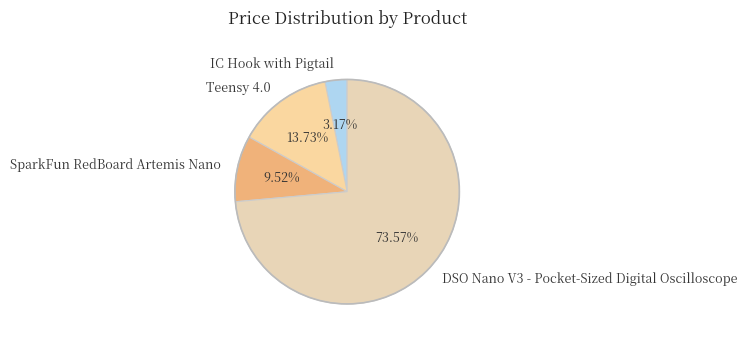

Rank the categories by value from lowest to highest.

IC Hook with Pigtail, SparkFun RedBoard Artemis Nano, Teensy 4.0, DSO Nano V3 - Pocket-Sized Digital Oscilloscope